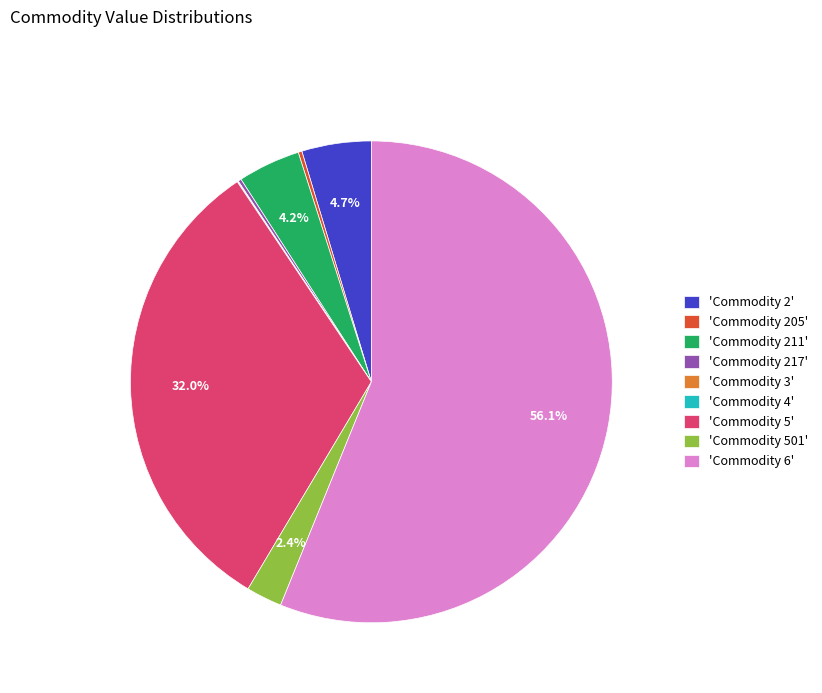

Is 'Commodity 501' the majority of the pie?

No